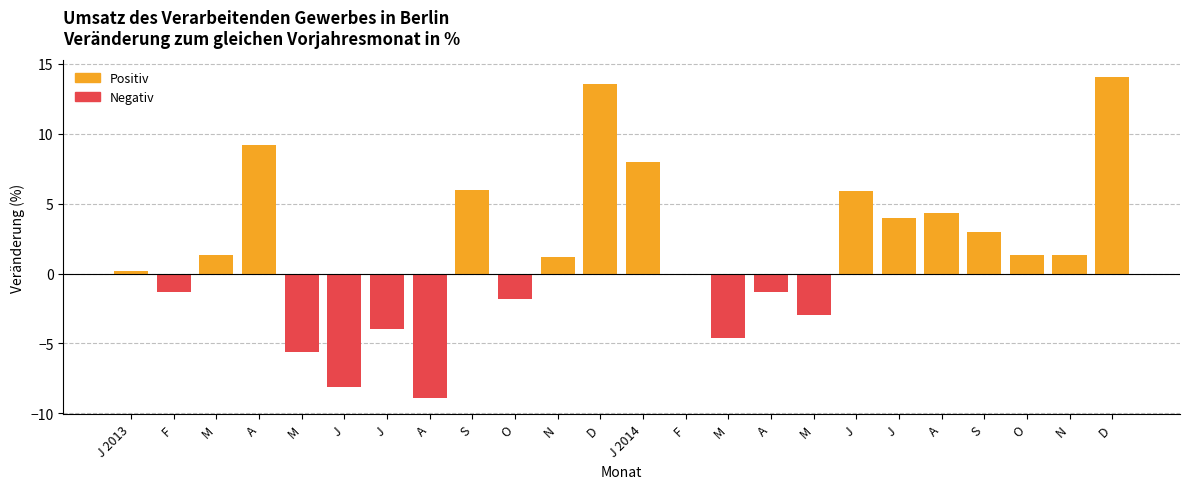

Reading left to right, extract all data points from this chart.

Positiv: 0.2	0.0	1.3	9.2	0.0	0.0	0.0	0.0	6.0	0.0	1.2	13.6	8.0	0.0	0.0	0.0	0.0	5.9	4.0	4.3	3.0	1.3	1.3	14.1
Negativ: 0.0	-1.3	0.0	0.0	-5.6	-8.1	-4.0	-8.9	0.0	-1.8	0.0	0.0	0.0	0.0	-4.6	-1.3	-3.0	0.0	0.0	0.0	0.0	0.0	0.0	0.0